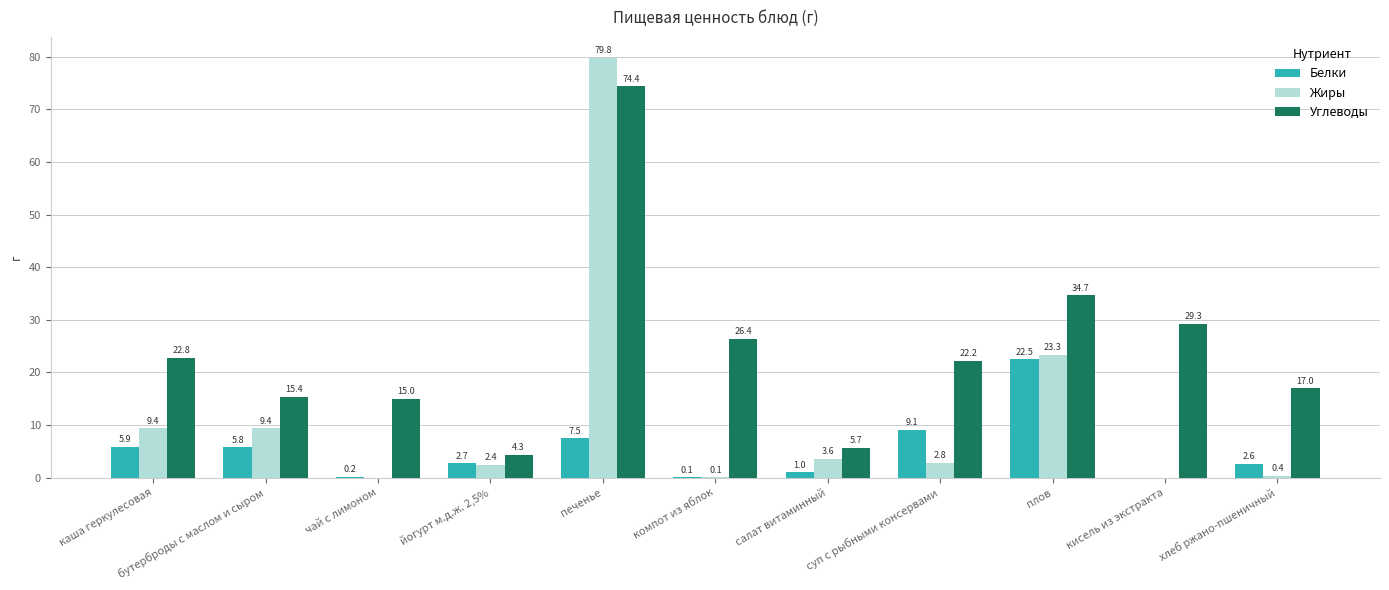

Where is Жиры nearest to the value 39?

плов